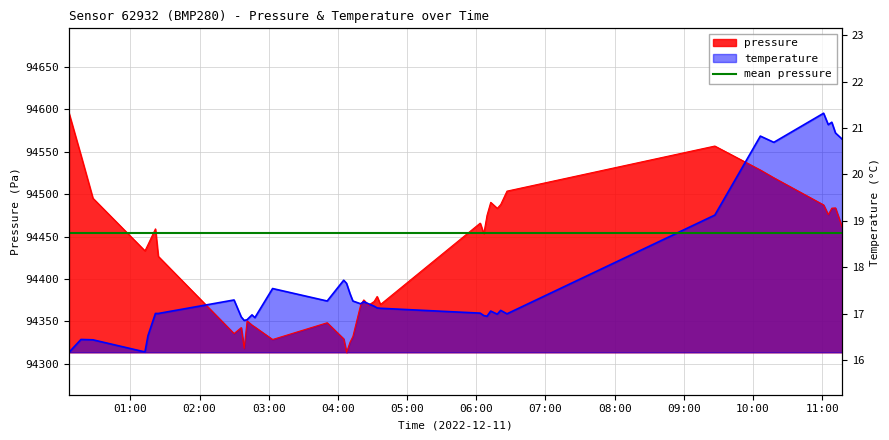

What is the value of the pressure point at the 19th from the left?

94332.3